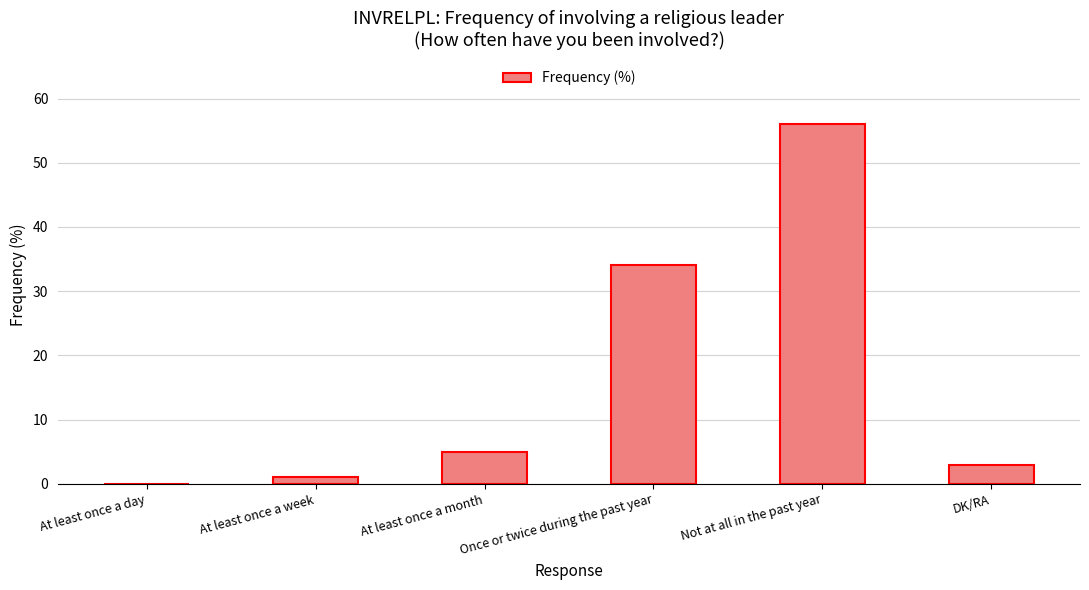

What is the change in value from Not at all in the past year to DK/RA?

-53